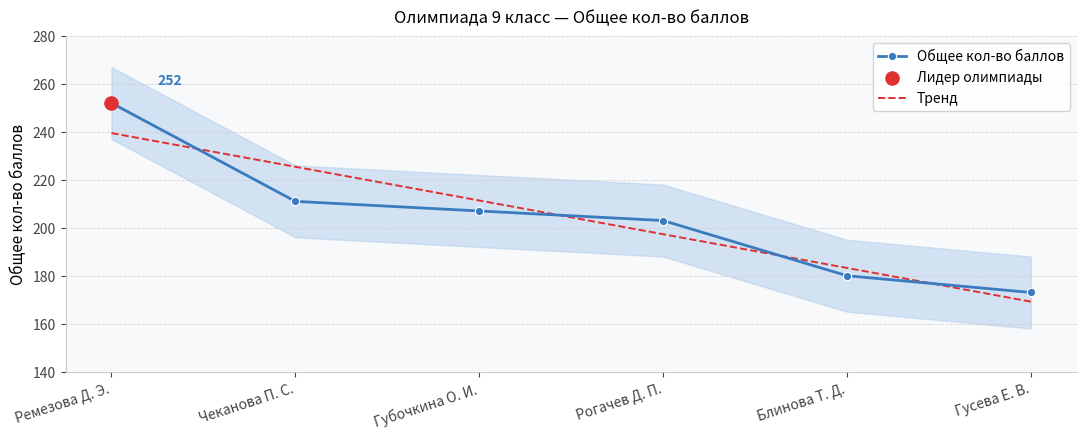

At how many categories does at least one series exceed 189?

4